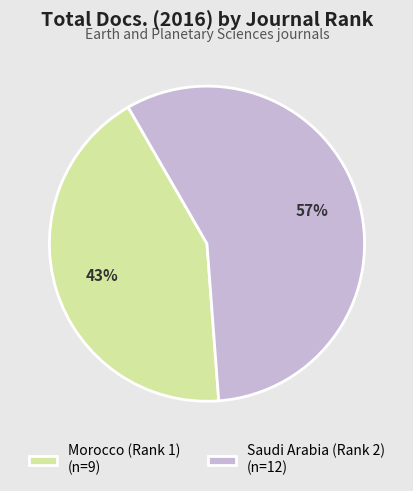

To the nearest percent, what is the difference between the Morocco (Rank 1) and Saudi Arabia (Rank 2) slice percentages?

14%